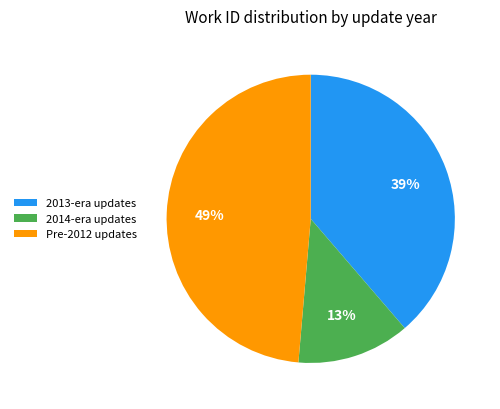

Count the number of slices in the pie.

3